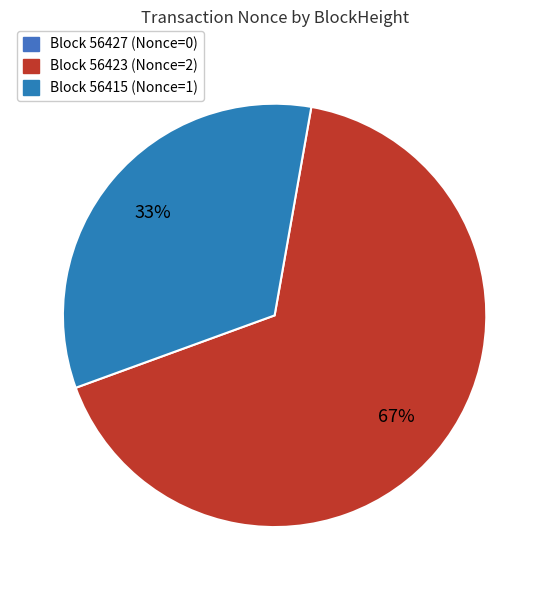

How many slices are in this pie chart?

3